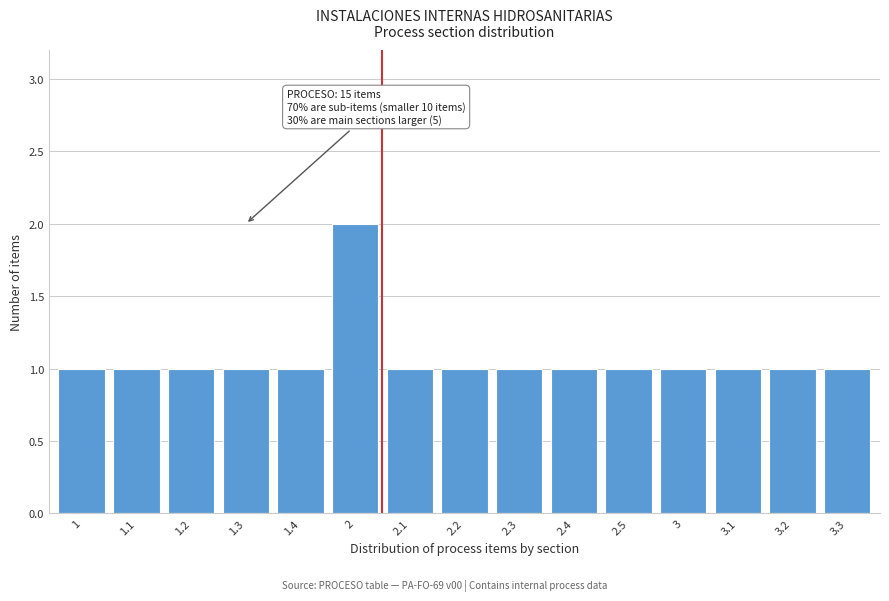

Reading left to right, extract all data points from this chart.

1=1	1.1=1	1.2=1	1.3=1	1.4=1	2=2	2.1=1	2.2=1	2.3=1	2.4=1	2.5=1	3=1	3.1=1	3.2=1	3.3=1